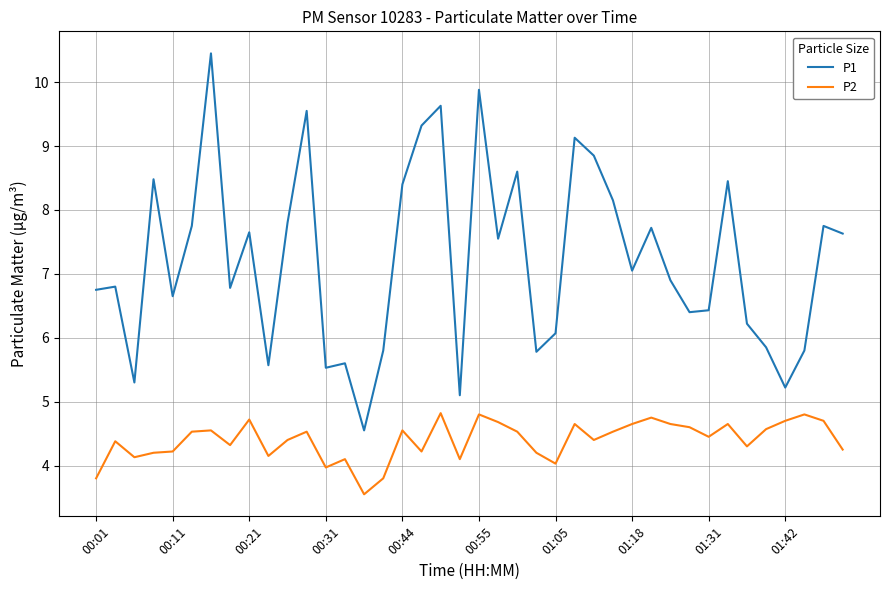

True or false: P2 and P1 cross at least once.

False